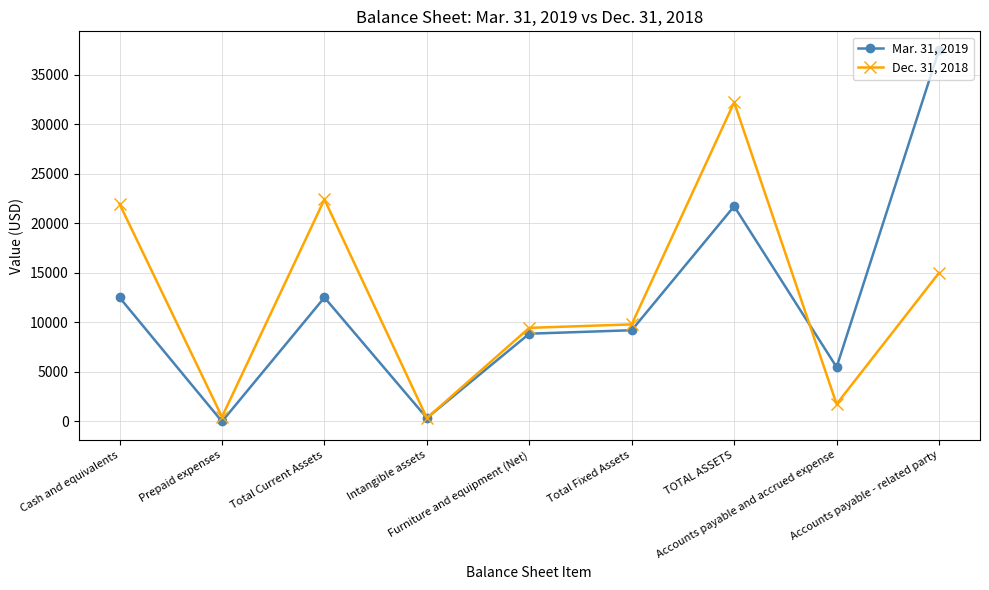

What is the total value across all series at TOTAL ASSETS?

53933